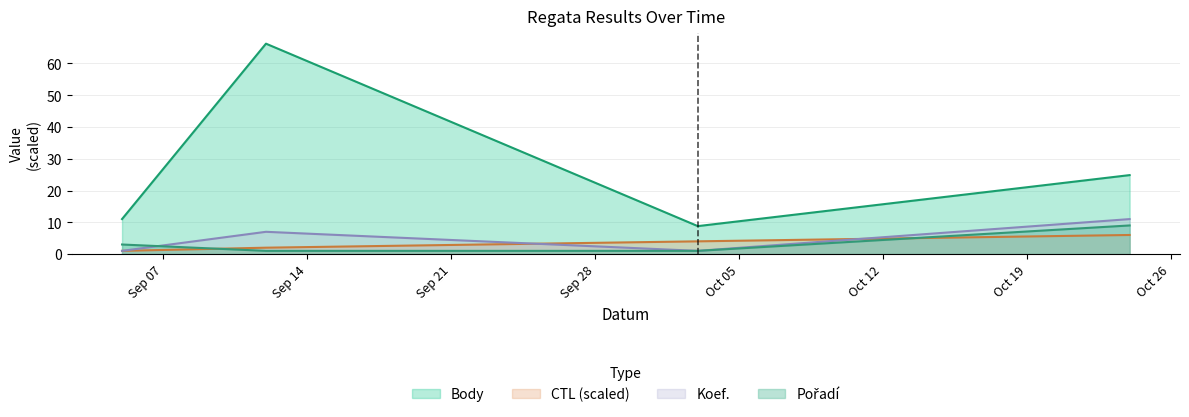

Is the value of Koef. at 2015-10-24 greater than the value of Pořadí at 2015-10-24?

Yes